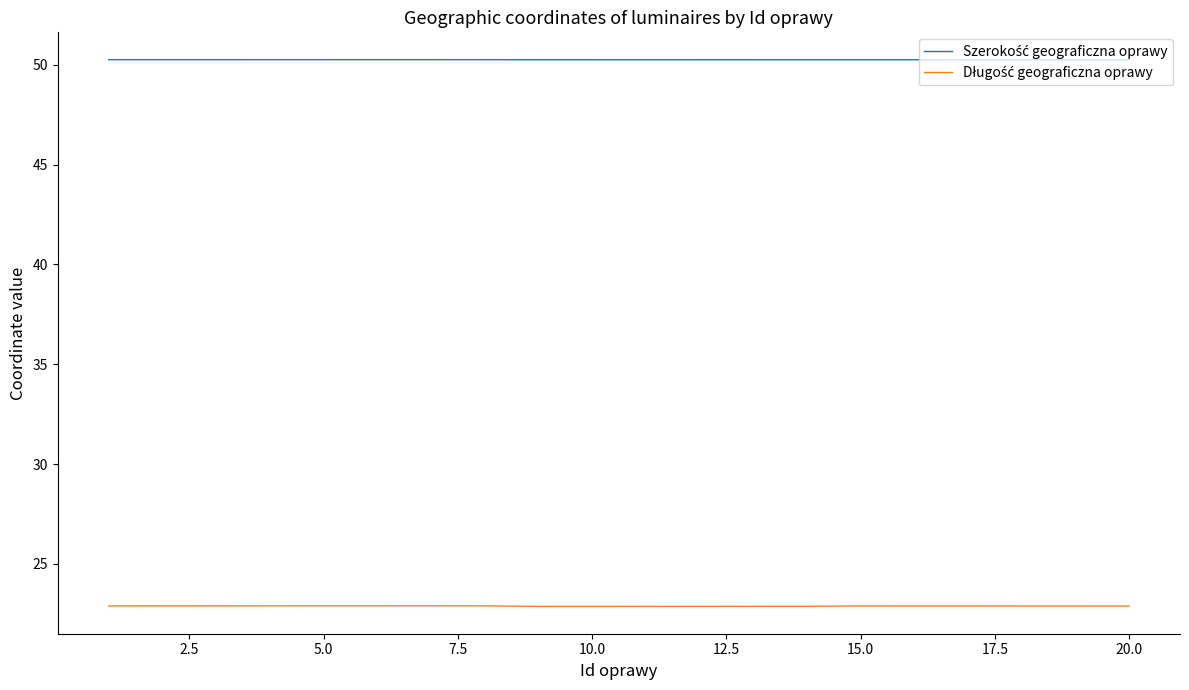

What is the minimum value shown in the chart?

22.9